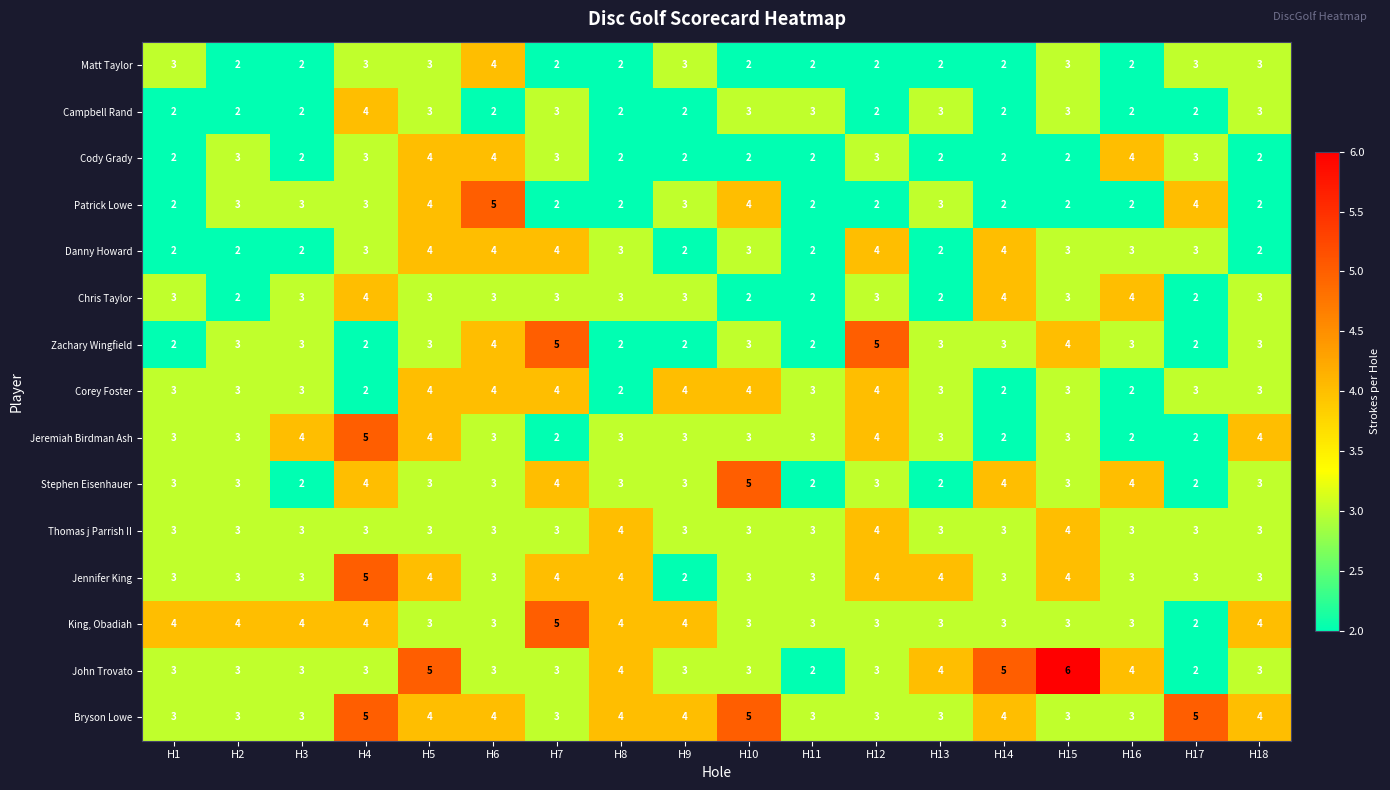

What is the average value of the Chris Taylor series?

3